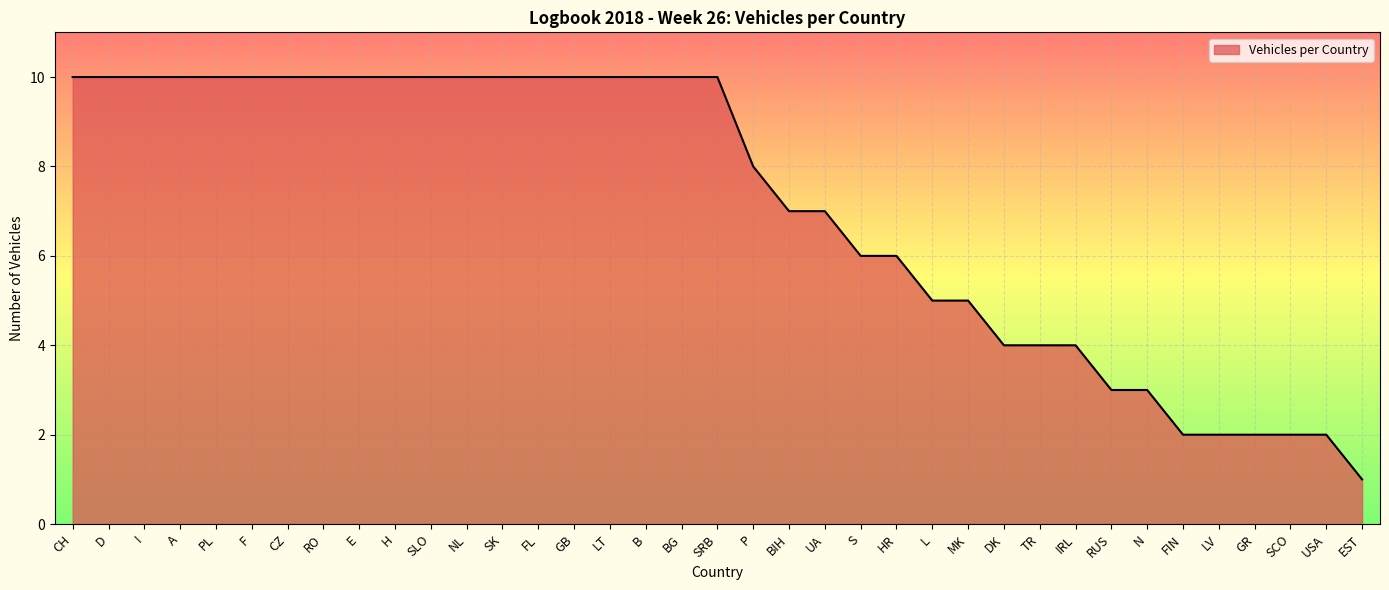

What value does the data have at SK?

10